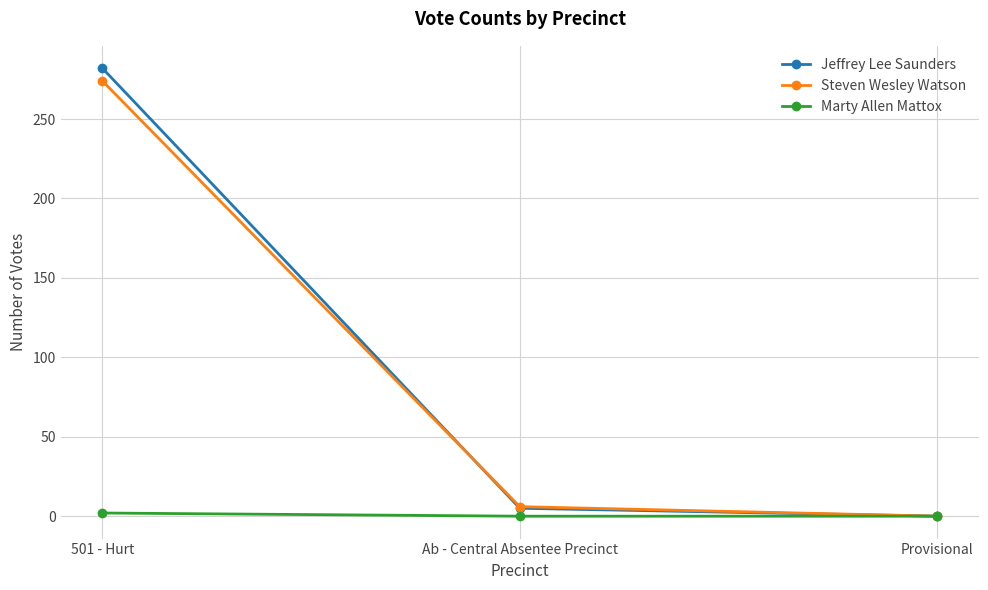

What is the difference between the maximum and minimum values in the Marty Allen Mattox series?

2